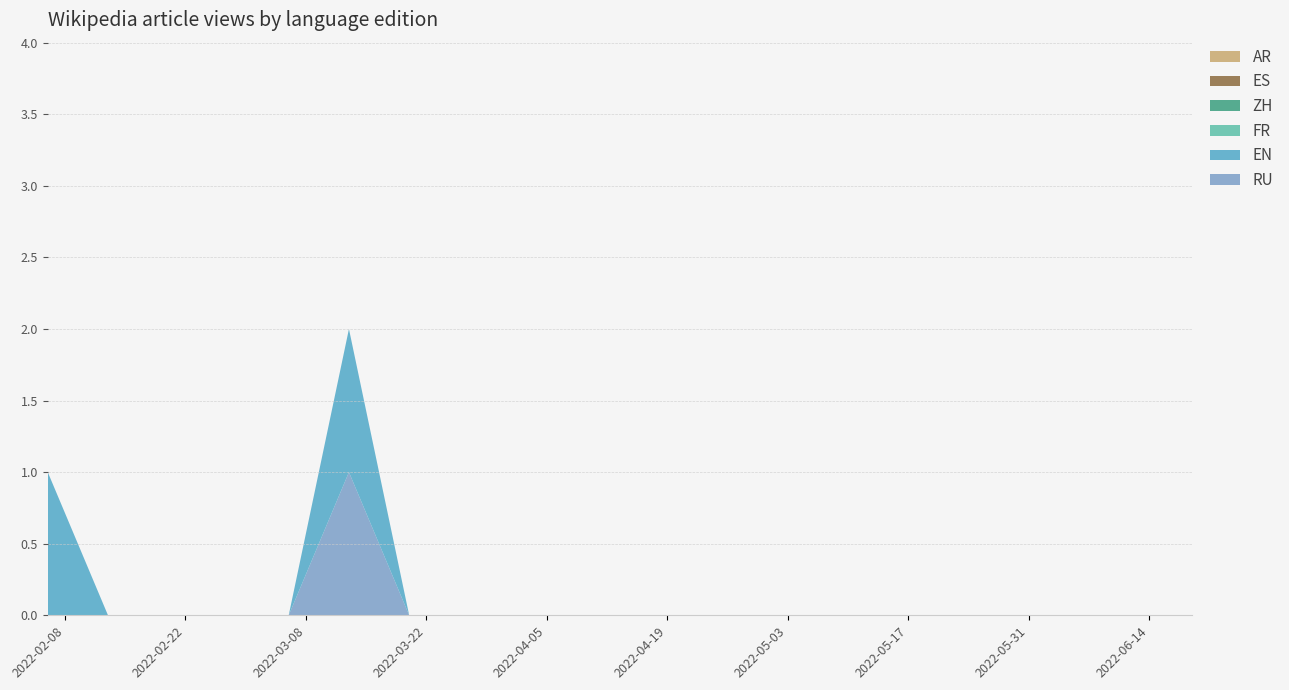

Reading left to right, transcribe all the data shown in this chart.

S_1997_1006-RU: 0	0	0	0	0	1	0	0	0	0	0	0	0	0	0	0	0	0	0	0
S_1997_1006-EN: 1	0	0	0	0	1	0	0	0	0	0	0	0	0	0	0	0	0	0	0
S_1997_1006-FR: 0	0	0	0	0	0	0	0	0	0	0	0	0	0	0	0	0	0	0	0
S_1997_1006-ZH: 0	0	0	0	0	0	0	0	0	0	0	0	0	0	0	0	0	0	0	0
S_1997_1006-ES: 0	0	0	0	0	0	0	0	0	0	0	0	0	0	0	0	0	0	0	0
S_1997_1006-AR: 0	0	0	0	0	0	0	0	0	0	0	0	0	0	0	0	0	0	0	0